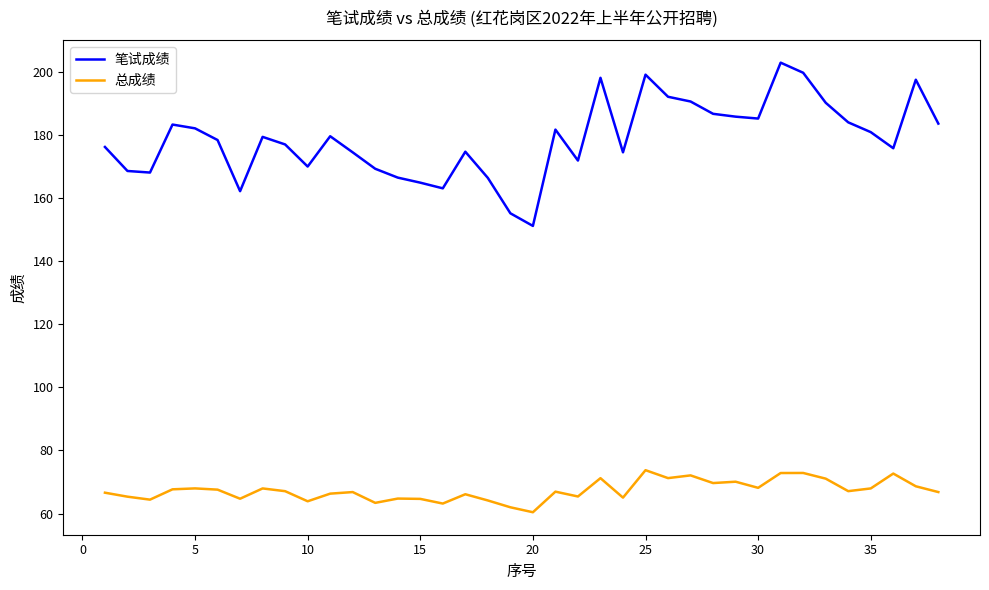

Does the chart display data point markers on the line(s)?

No